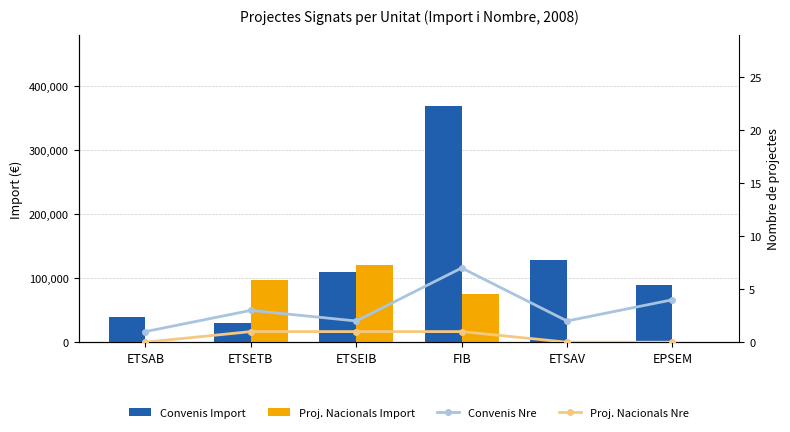

What is the difference between the maximum and minimum values in the Proj. Nacionals Nre series?

1.0